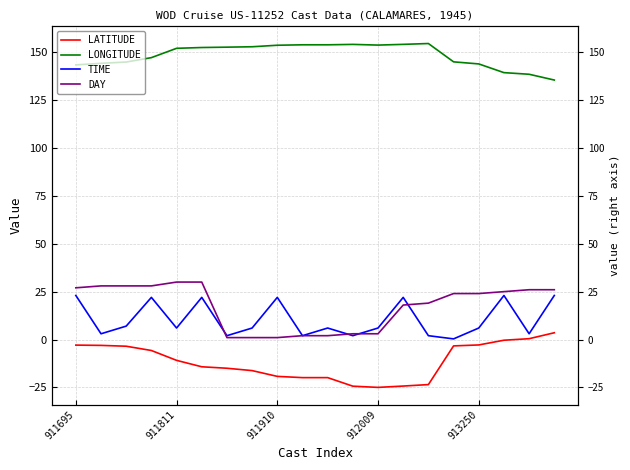

What is the total value across all series at 18?

167.9